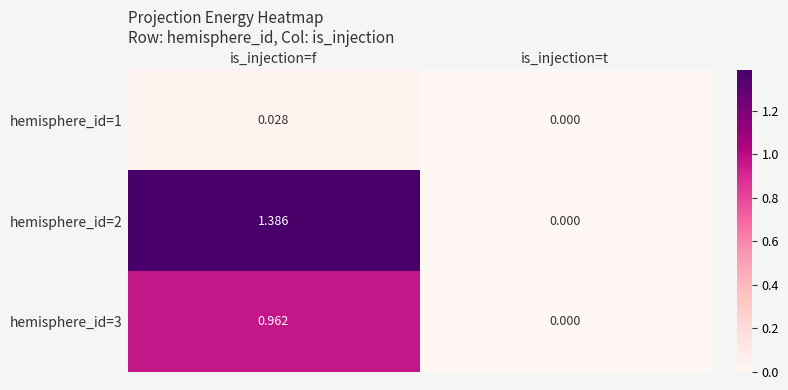

How many positive values does the hemisphere_id=1 series have?

1